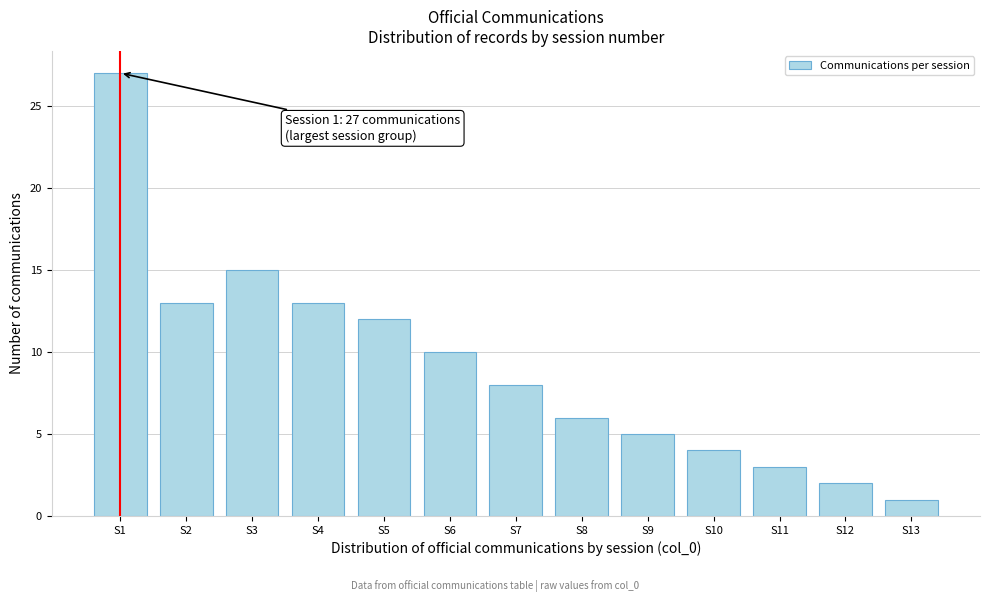

Reading right to left, extract all data points from this chart.

1	2	3	4	5	6	8	10	12	13	15	13	27